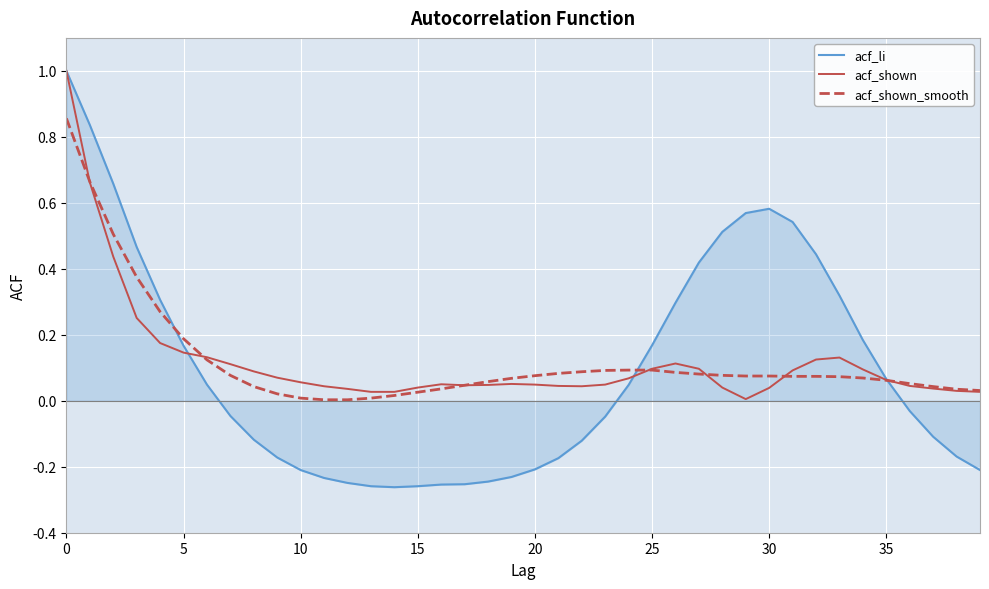

How many distinct data groups are displayed?

3